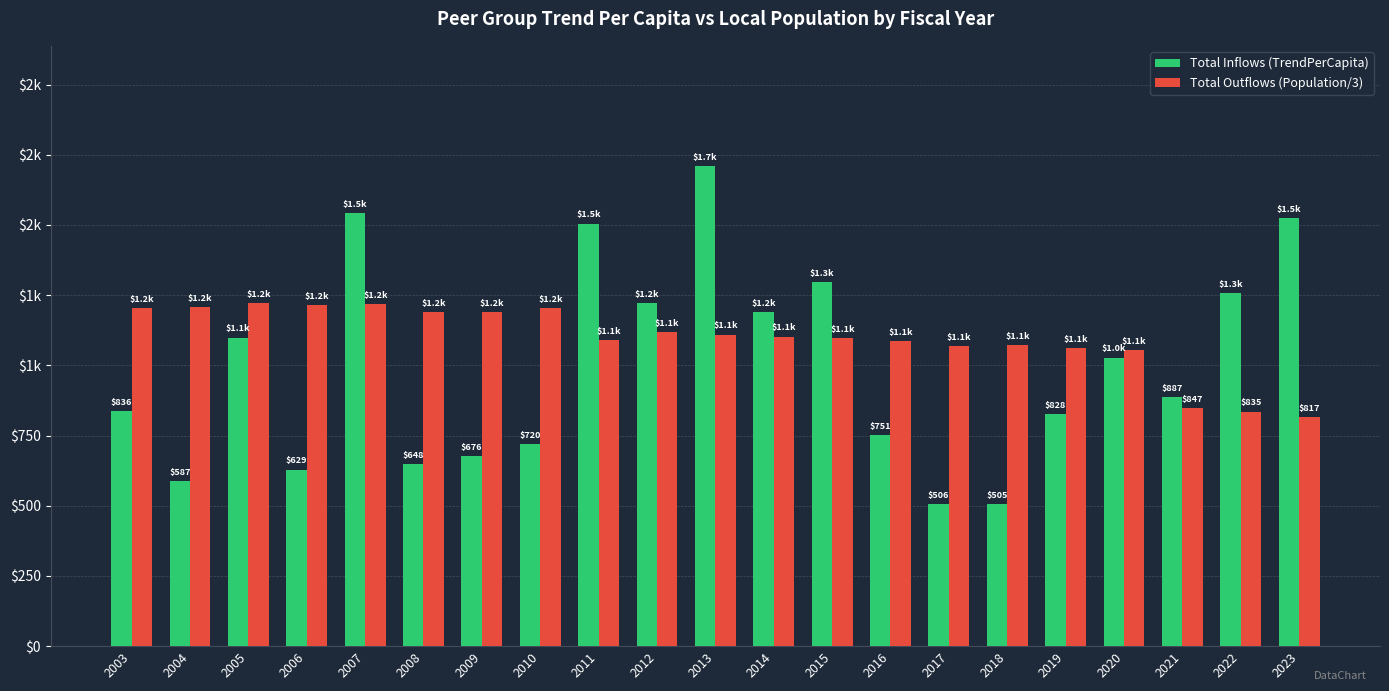

Are the bars grouped side by side (vs. stacked)?

Yes